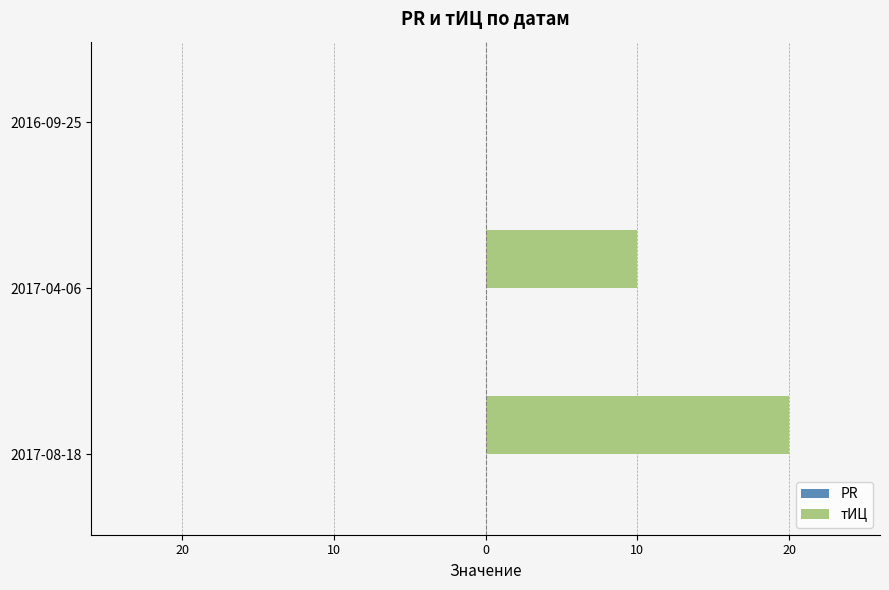

How many categories are shown in the chart?

3